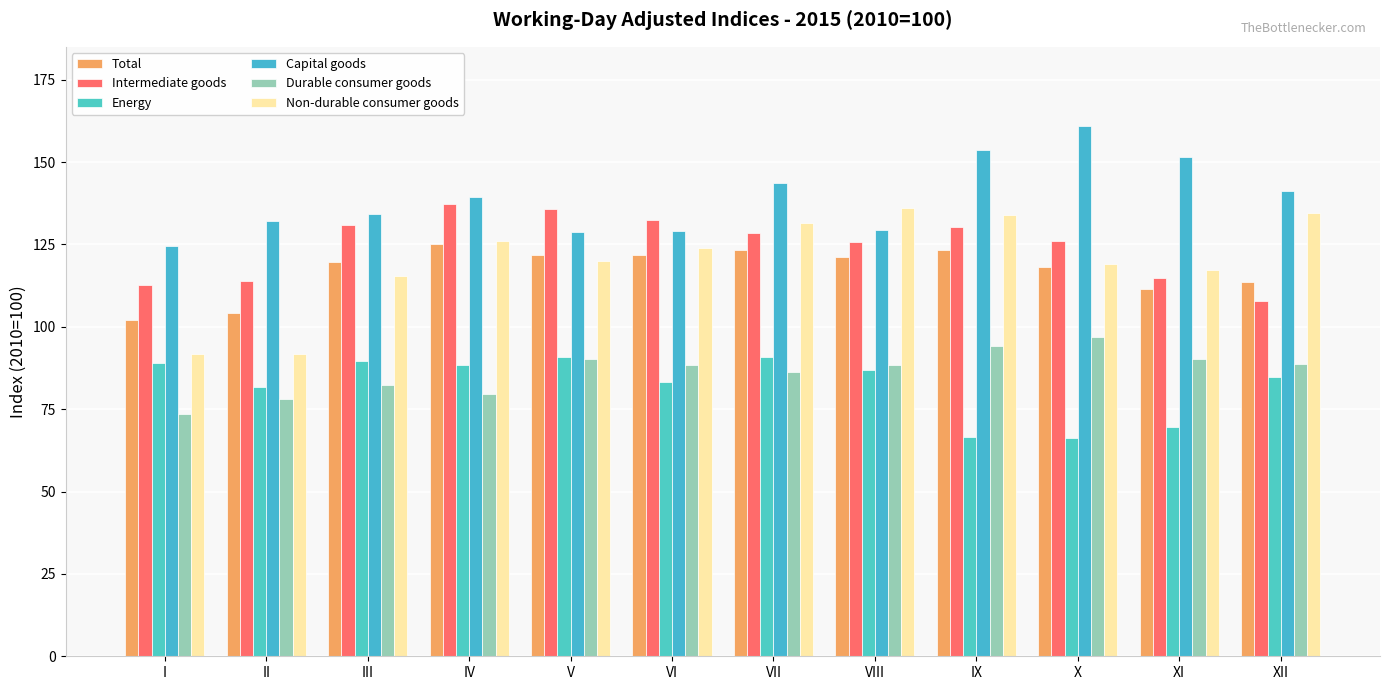

Which label corresponds to the smallest value in the chart?

X